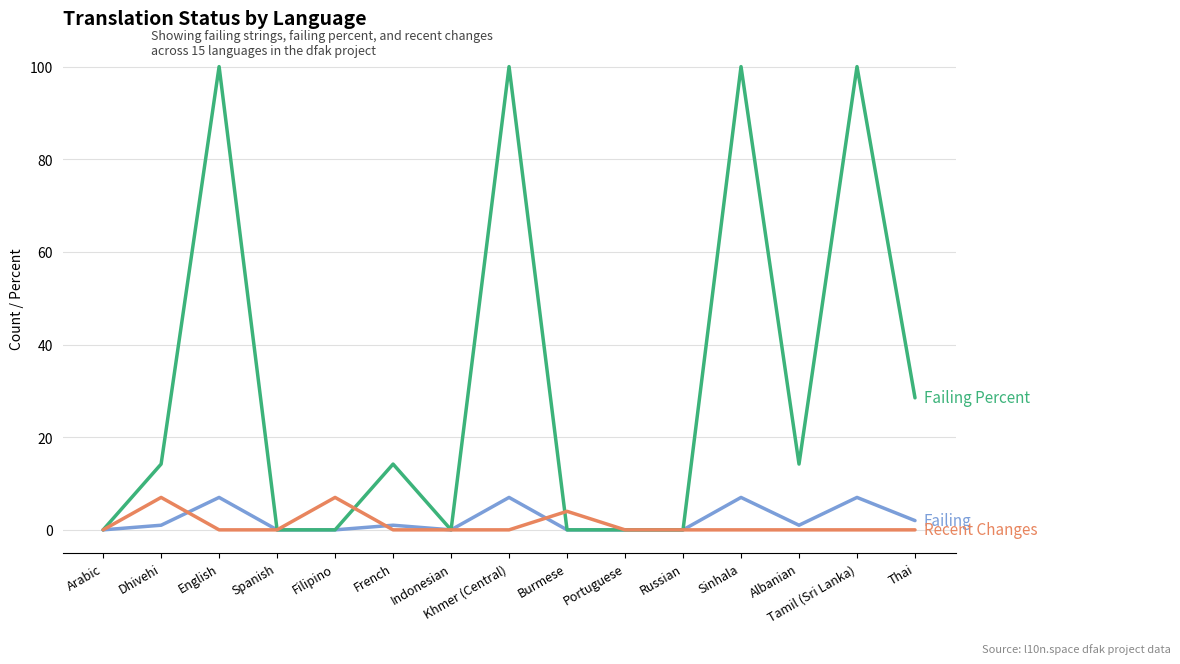

What is the maximum value shown in the chart?

100.0